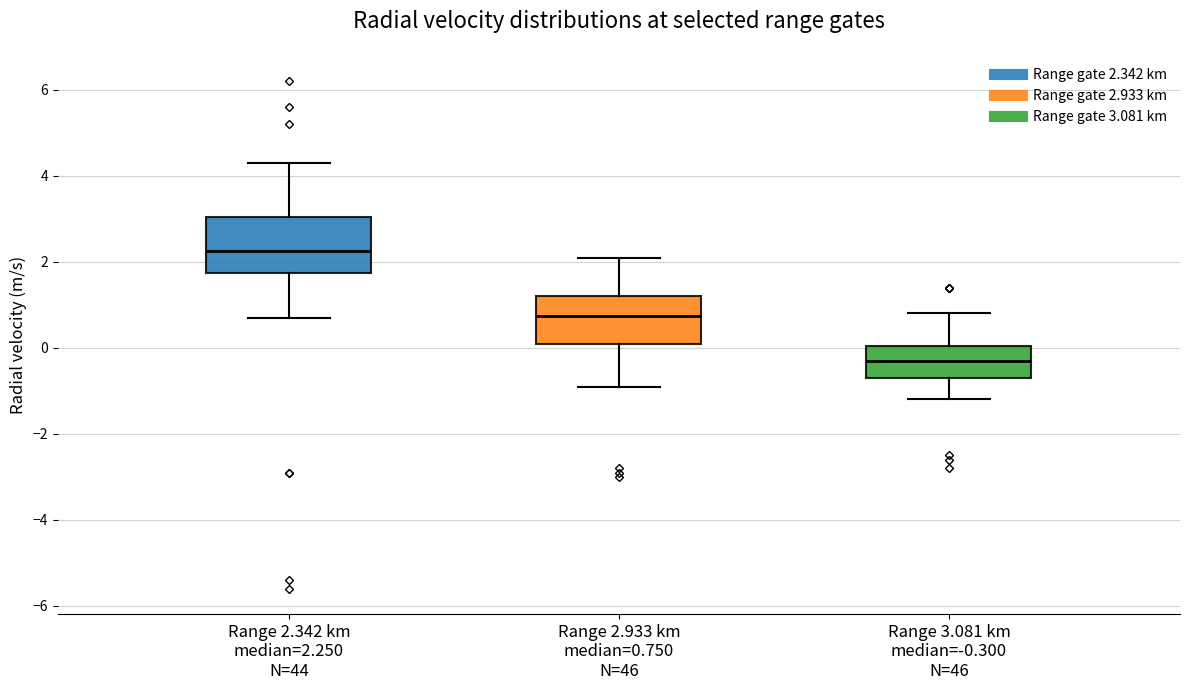

Reading left to right, read every box against the y-axis: the position of its median line, the range the box covers, and the ends of its whiskers. The values are not printed on the chart, so give them approximately, as read against the axis.

Range 2.342 km median=2.250 N=44: median 2.2, box 1.8 to 3.0, whiskers 0.8 to 4.4
Range 2.933 km median=0.750 N=46: median 0.8, box 0.2 to 1.2, whiskers -0.8 to 2.2
Range 3.081 km median=-0.300 N=46: median -0.2, box -0.6 to 0.0, whiskers -1.2 to 0.8